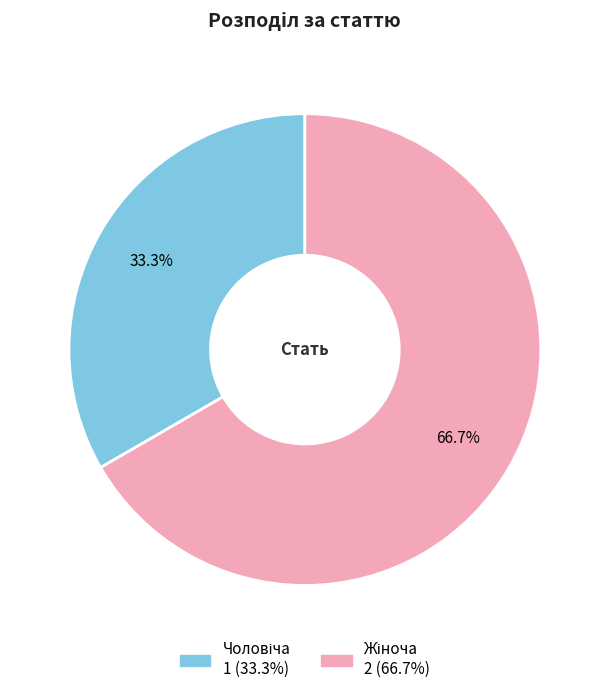

Is there any slice that represents more than half of the pie?

Yes